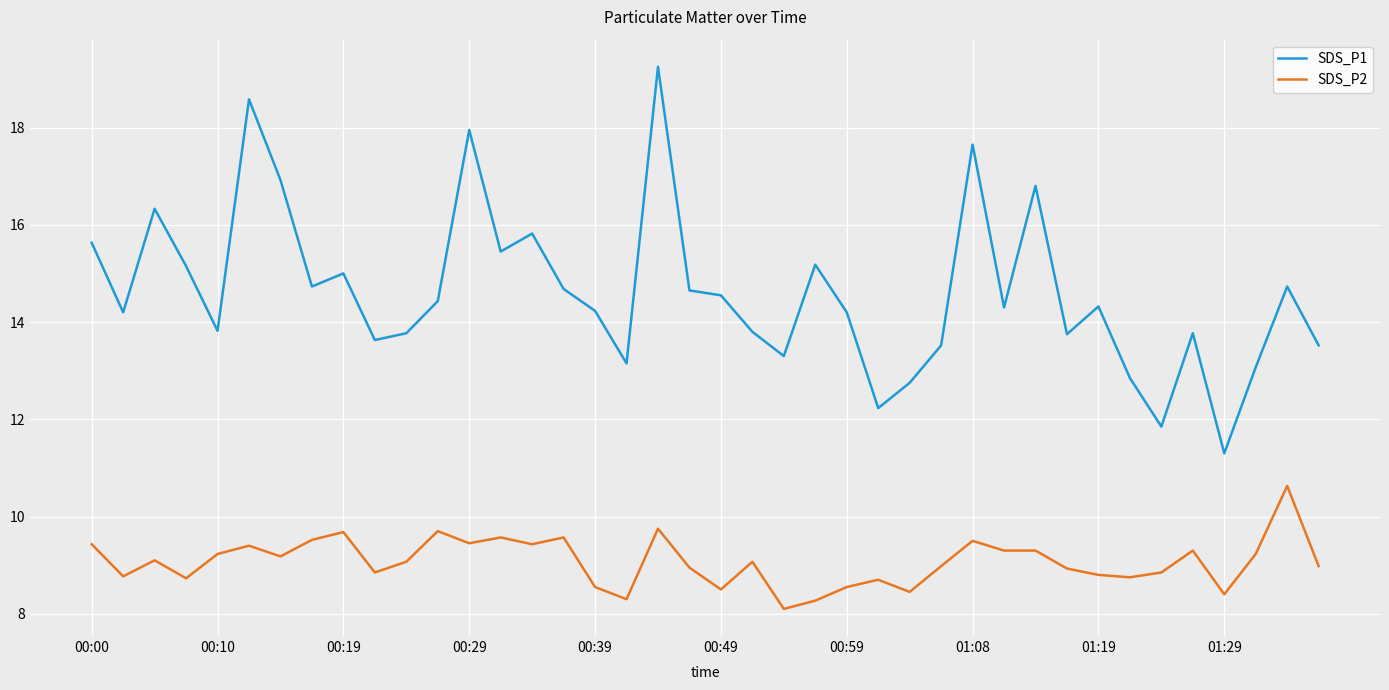

What is the lowest value of the SDS_P2 series?

8.1